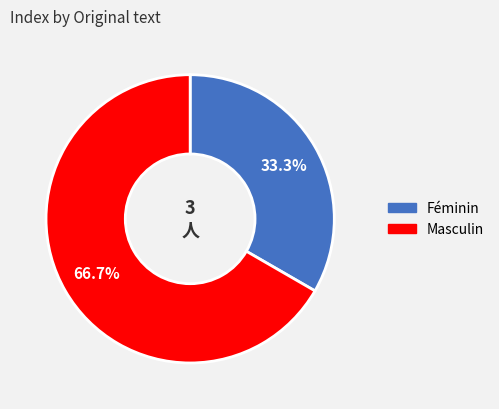

How many slices are in this pie chart?

2